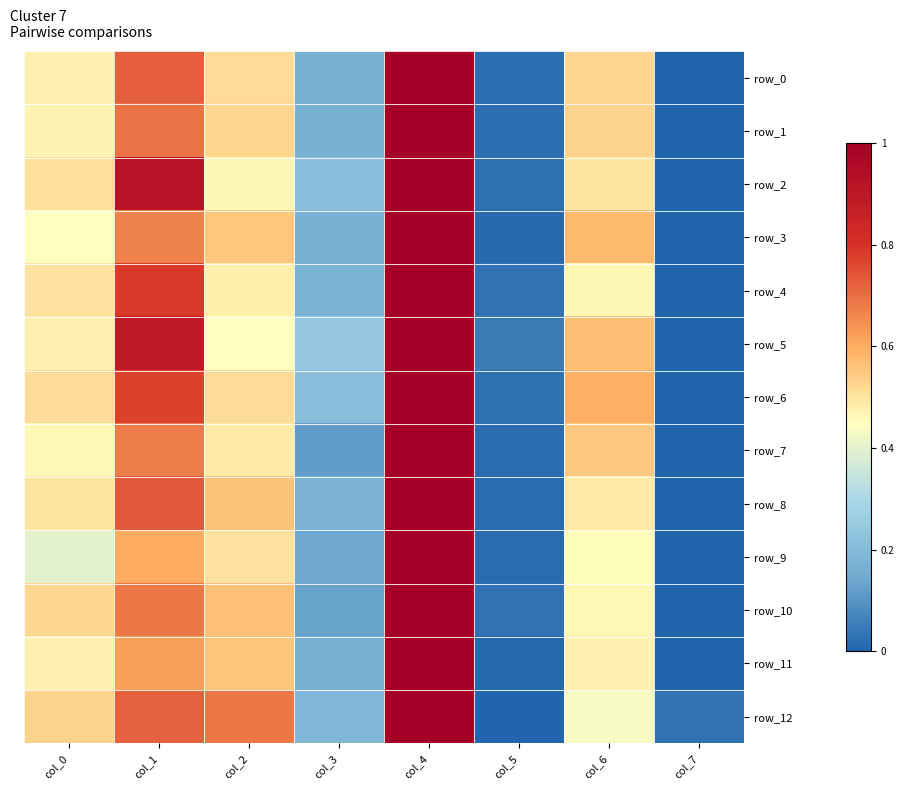

At which label does row_3 reach its minimum?

col_7